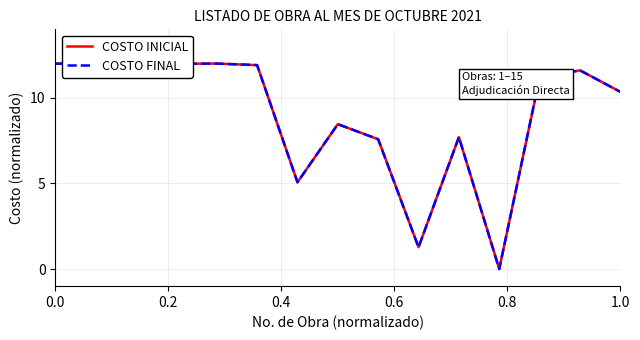

Is this an area chart (filled region under the line)?

No